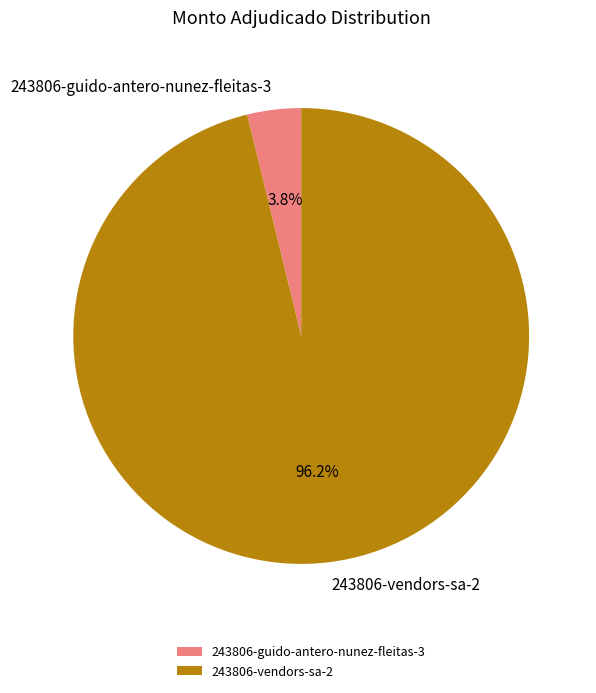

Count the number of slices in the pie.

2